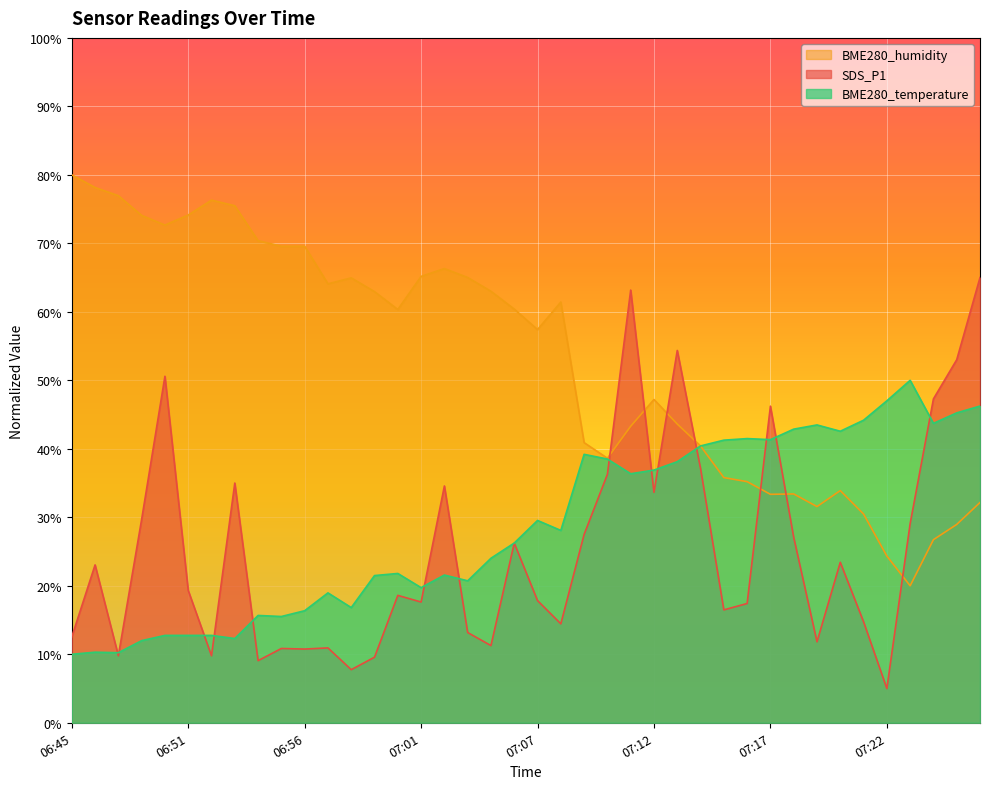

Which series changed the most between 07:08 and 07:12?

SDS_P1